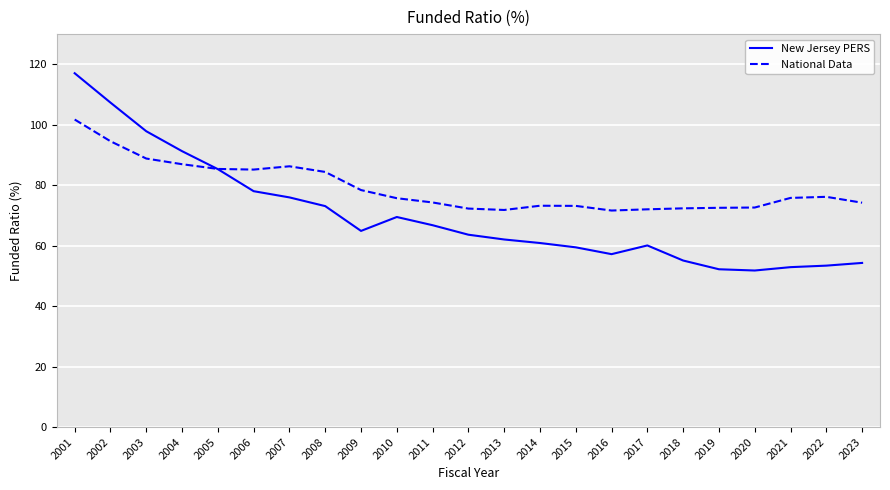

What value does the National Data series have at 2010?

75.7